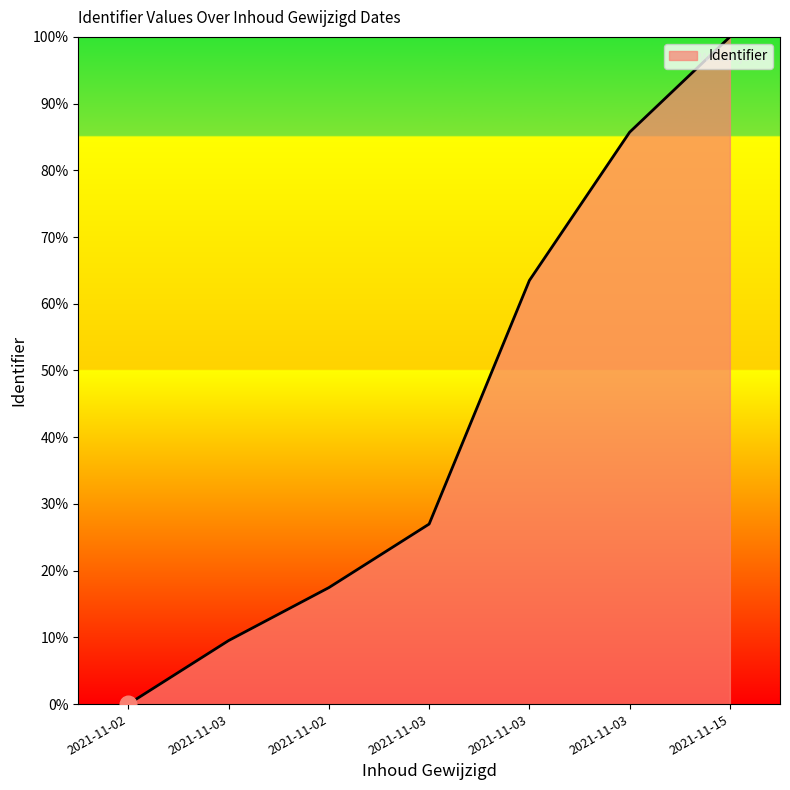

Reading left to right, list all the values displayed in this chart.

0.0	9.5	17.5	27.0	63.5	85.7	100.0